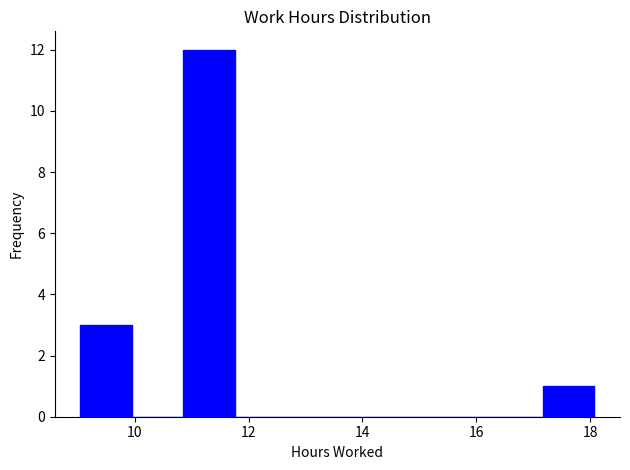

Reading left to right, transcribe this chart: for each bar, give the range it covers on the x-axis and its height. Neither the bar edges nor the heights are printed on the chart, so give them approximately, as read against the axes.

9.0 to 10.0: 3
10.0 to 10.8: 0
10.8 to 11.8: 12
11.8 to 12.6: 0
12.6 to 13.6: 0
13.6 to 14.4: 0
14.4 to 15.4: 0
15.4 to 16.2: 0
16.2 to 17.2: 0
17.2 to 18.0: 1